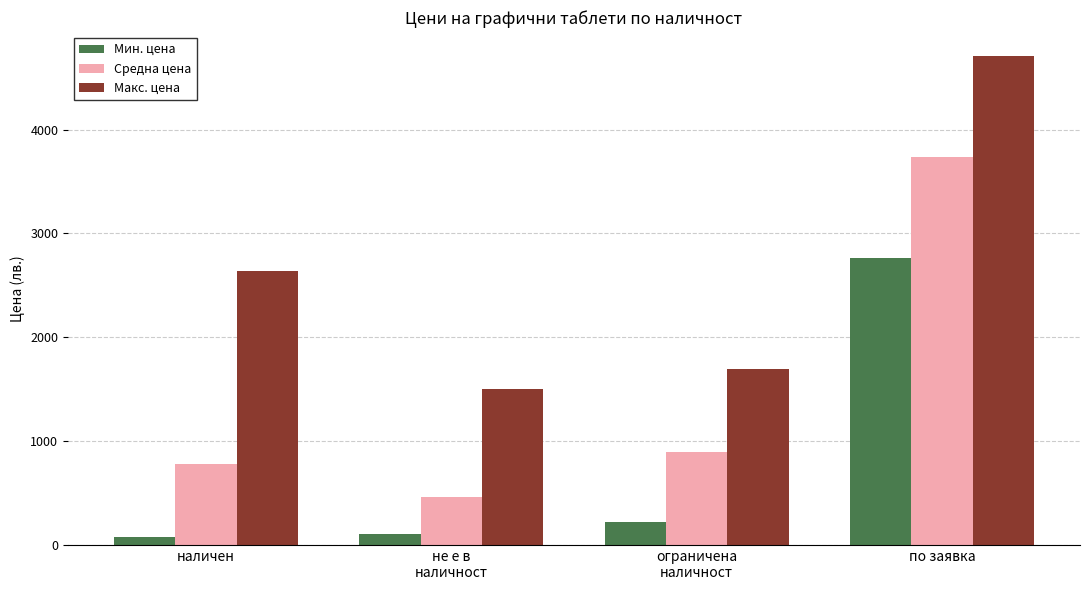

Which series has the largest total across all categories?

Макс. цена